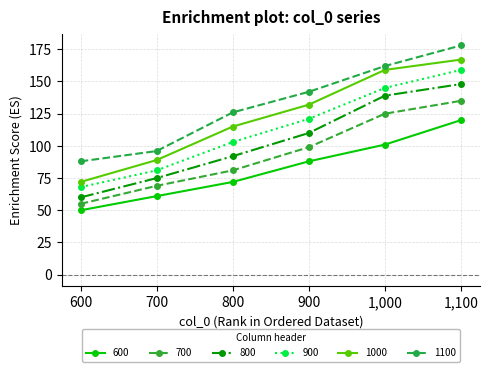

Reading left to right, extract all data points from this chart.

600: 600=50	700=61	800=72	900=88	1,000=101	1,100=120
700: 600=55	700=69	800=81	900=99	1,000=125	1,100=135
800: 600=60	700=75	800=92	900=110	1,000=139	1,100=148
900: 600=68	700=81	800=103	900=121	1,000=145	1,100=159
1000: 600=72	700=89	800=115	900=132	1,000=159	1,100=167
1100: 600=88	700=96	800=126	900=142	1,000=162	1,100=178